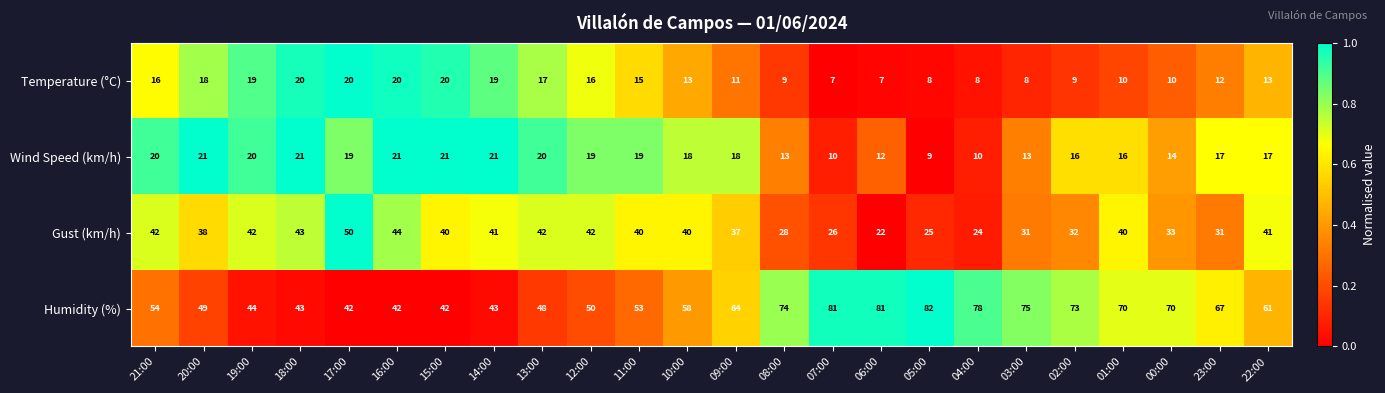

Which series has the largest range (max minus min)?

Humidity (%)